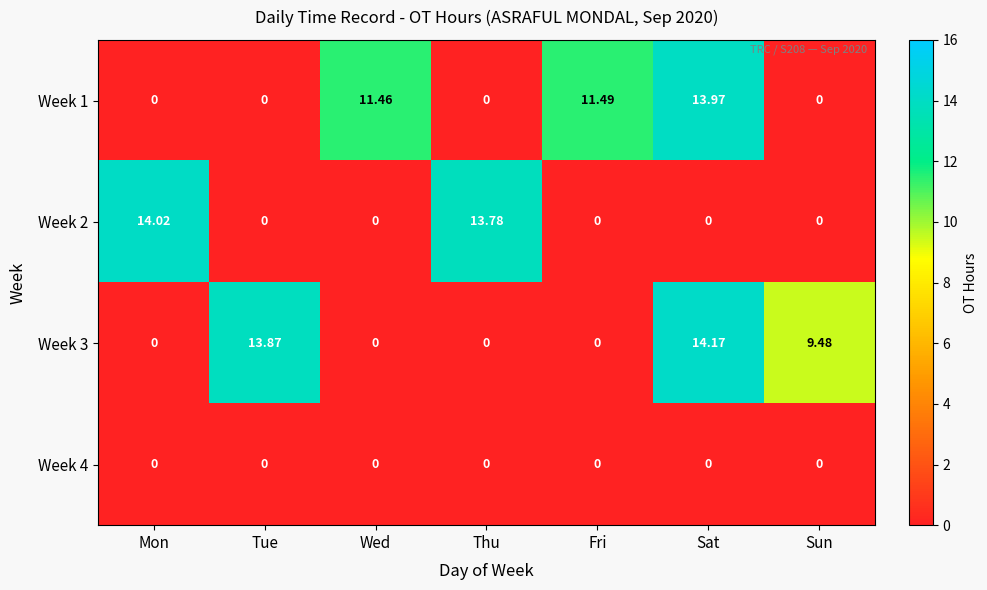

Rank the series by their maximum value, from highest to lowest.

Week 3, Week 2, Week 1, Week 4